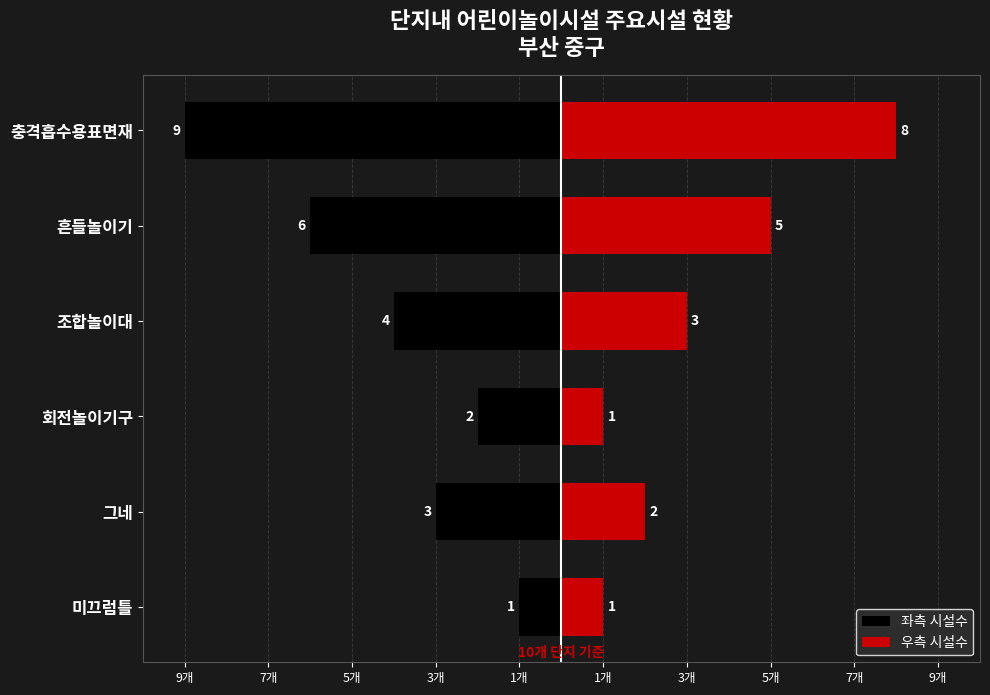

Is it true that 좌측 시설수 equals -4 at 조합놀이대?

True